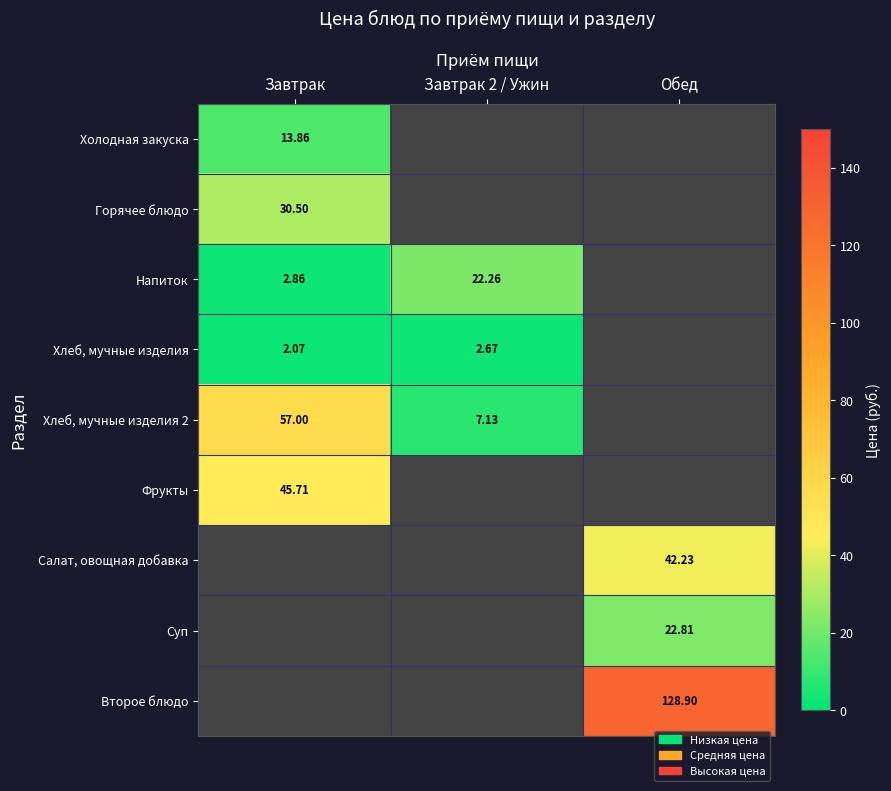

The value of Фрукты at Завтрак is 45.7. True or false?

True